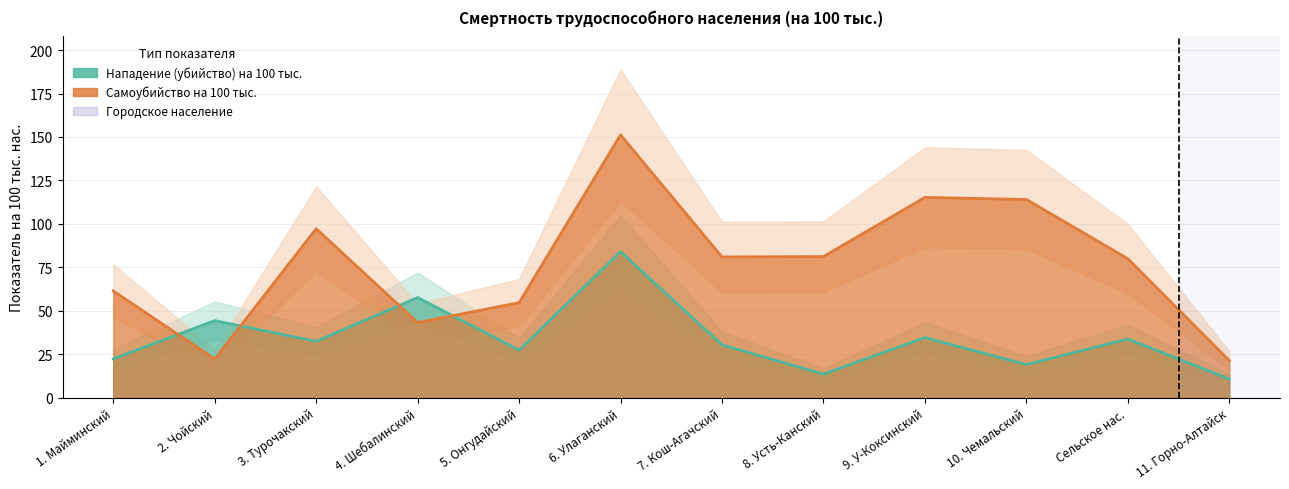

In Самоубийство на 100 тыс., how many points are higher than both neighbors (excluding endpoints)?

3